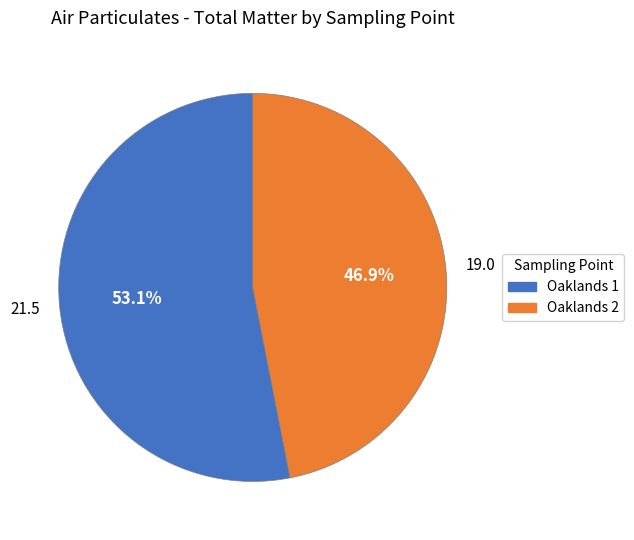

What is the total percentage of Oaklands 2 and Oaklands 1?

100.0%